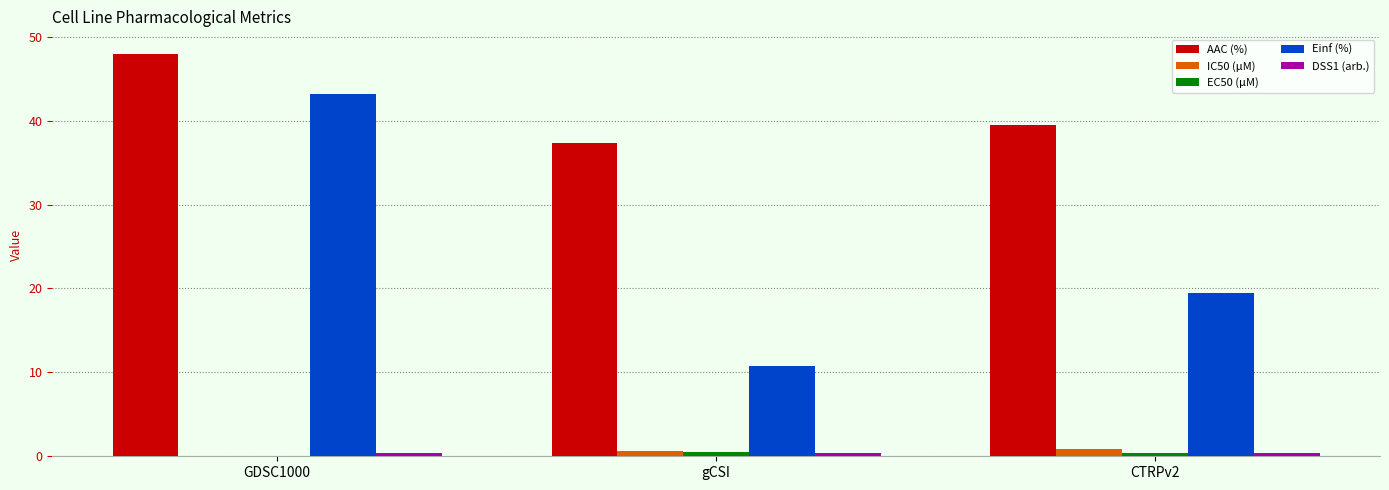

What is the spread (max minus min) of values at GDSC1000?

47.9